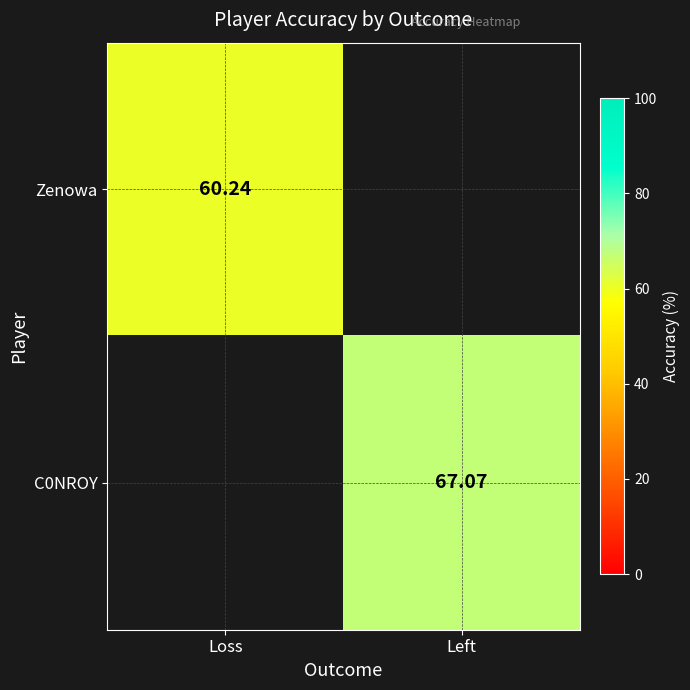

List the series in order of their overall mean, lowest first.

Zenowa, C0NROY